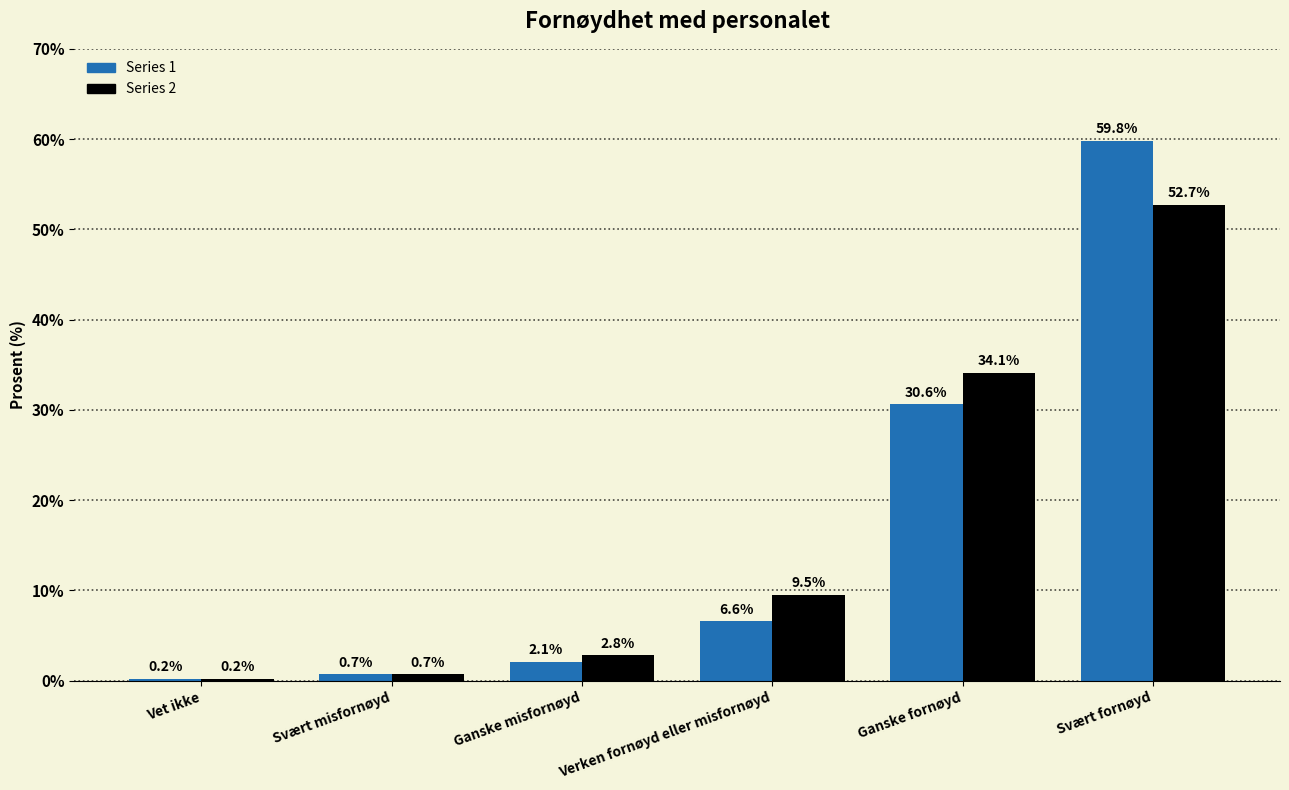

What is the average value of the Series 2 series?

16.7